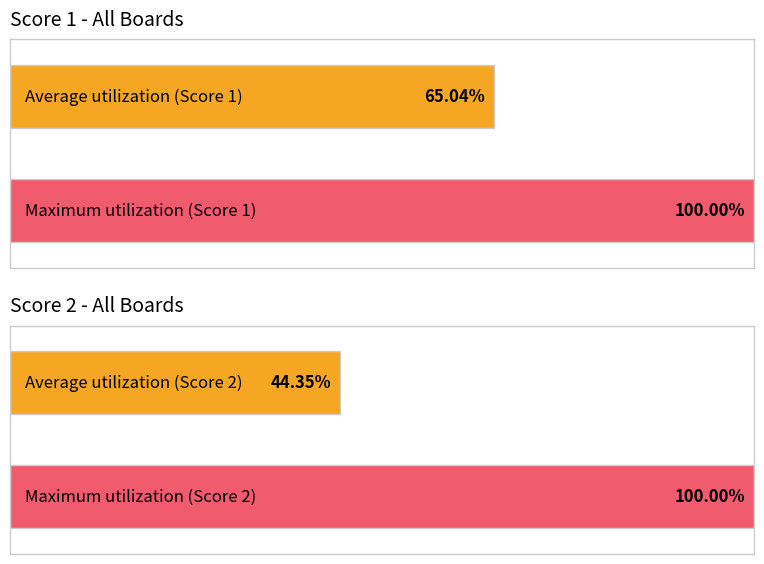

Which series has the largest total across all categories?

Score 1